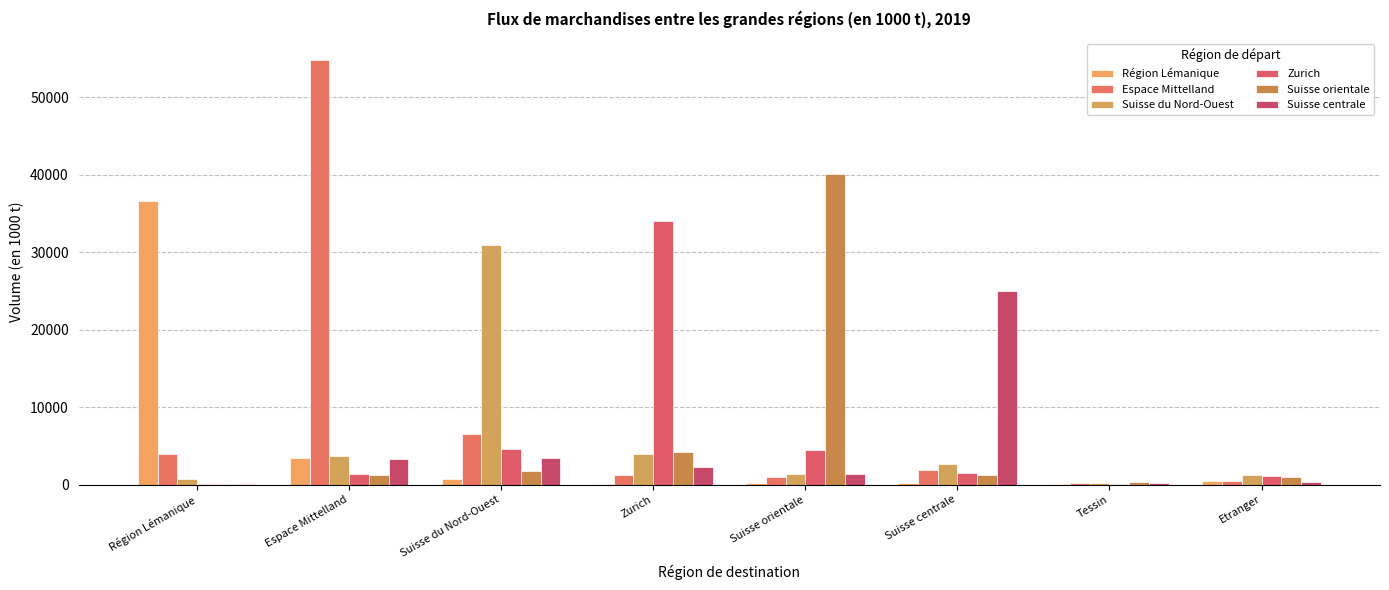

What is the sum of all Suisse du Nord-Ouest values?

44872.8